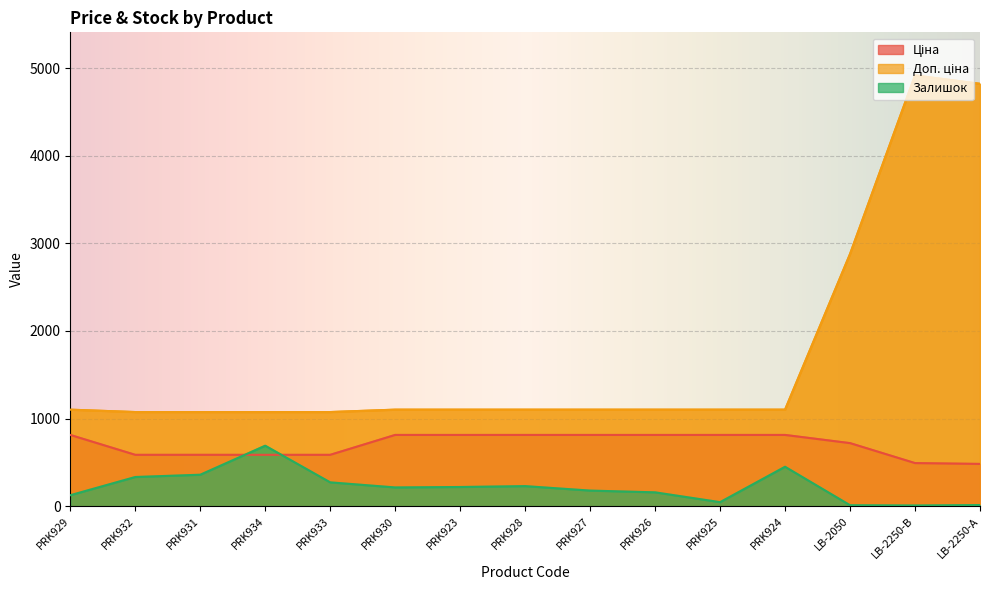

How many series are shown in this chart?

3